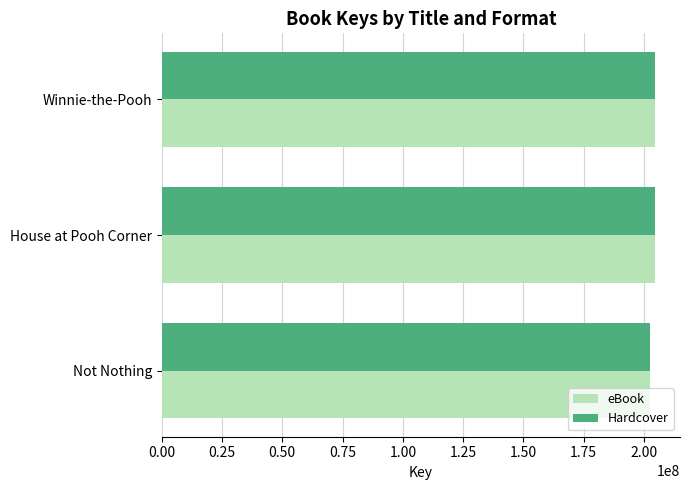

What is the sum of the Hardcover values at House at Pooh Corner and Not Nothing?

407393383